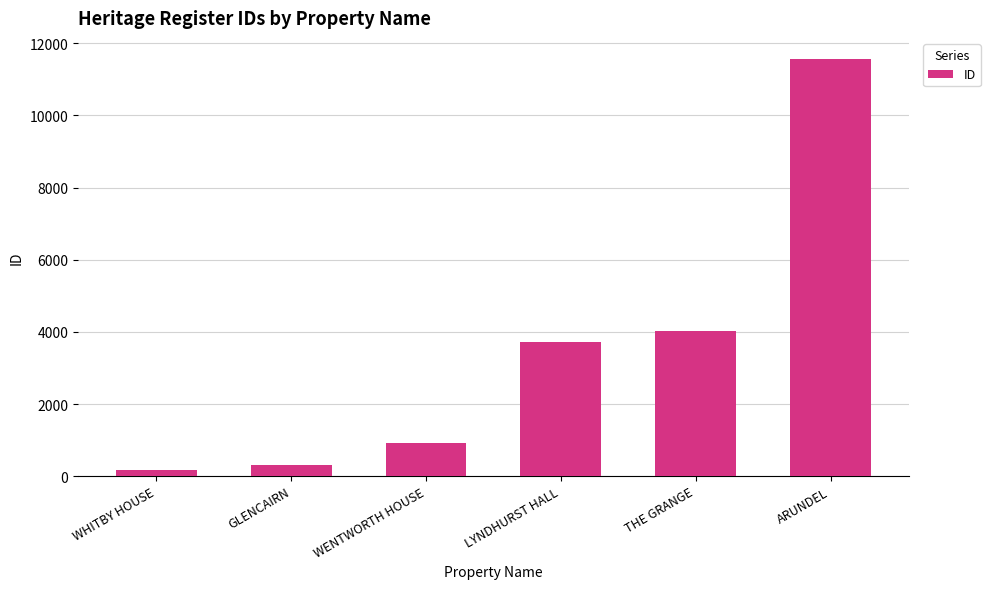

What is the label of the 5th bar from the right?

GLENCAIRN